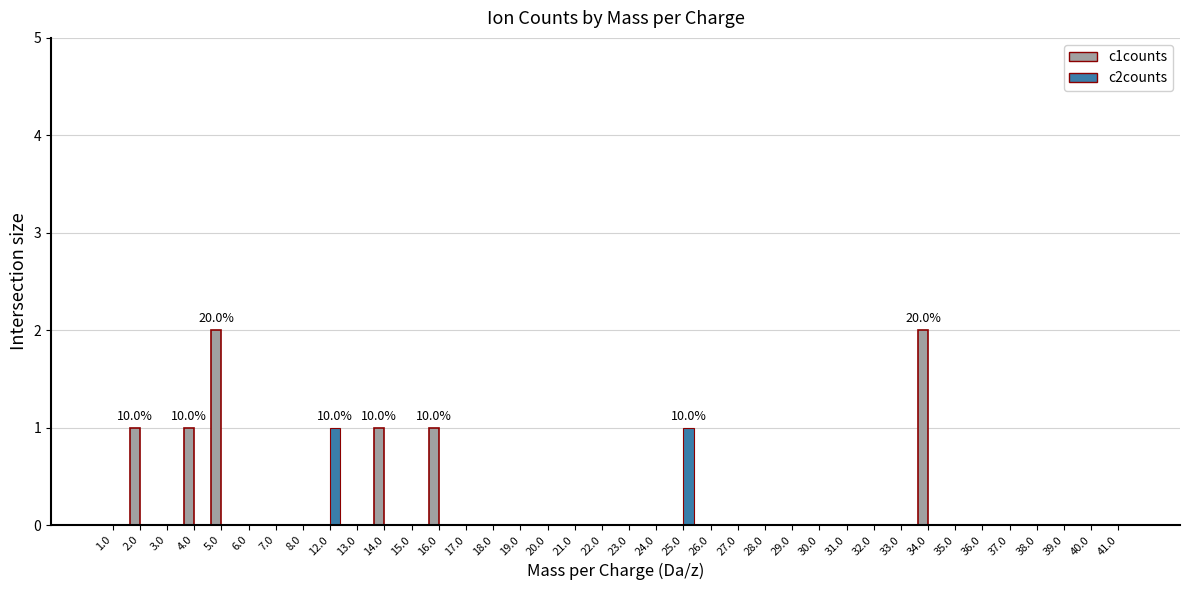

Is the value of c1counts at 34.0 greater than the value of c2counts at 30.0?

Yes